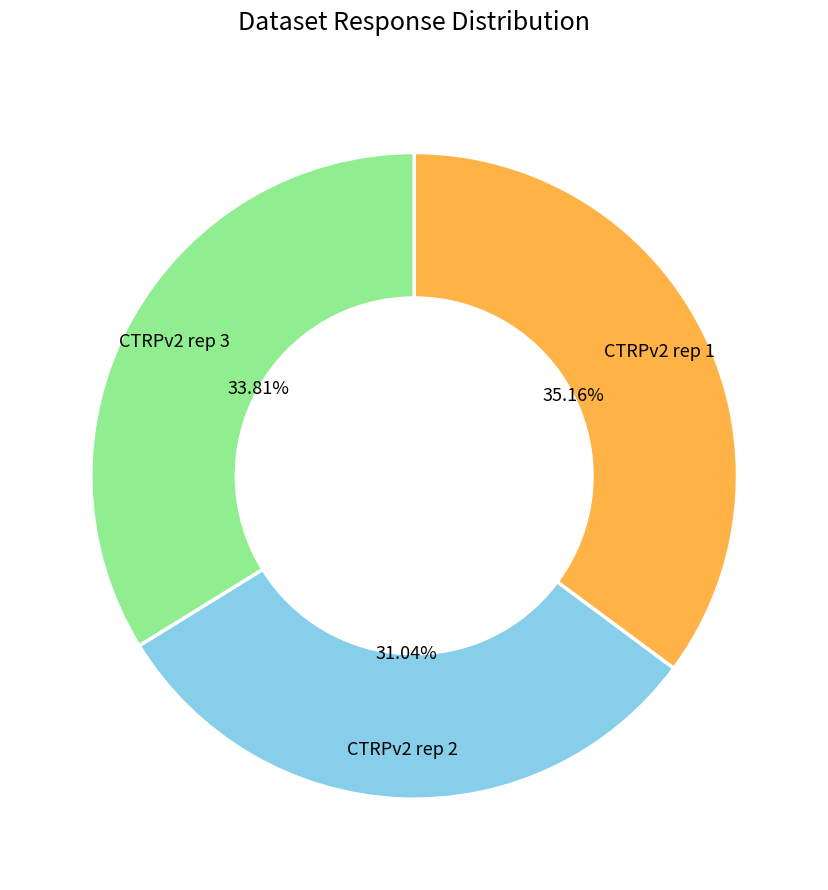

Count the number of slices in the pie.

3